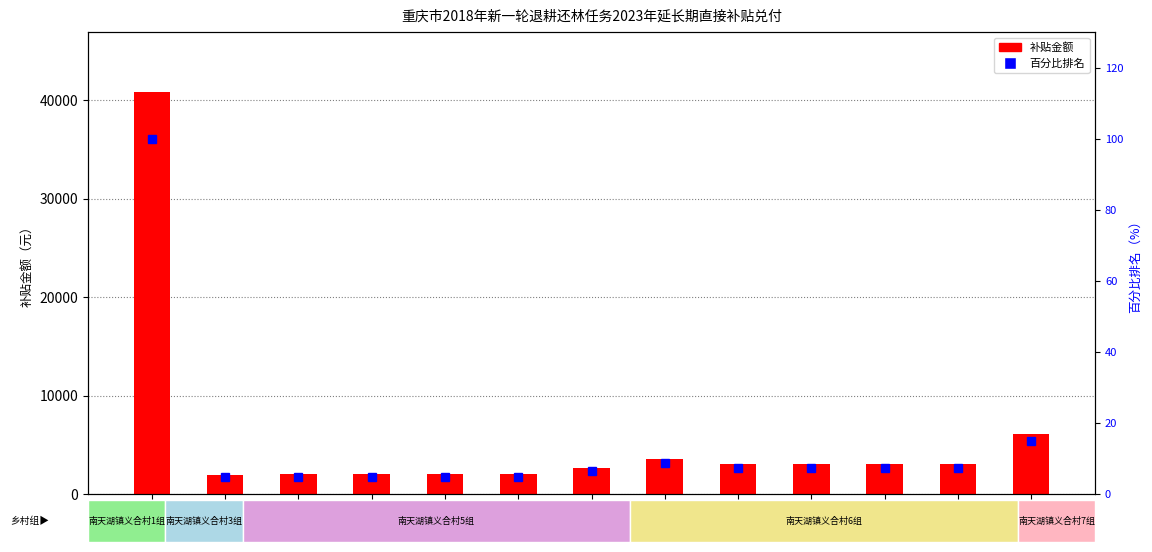

Count the number of data series in this chart.

2